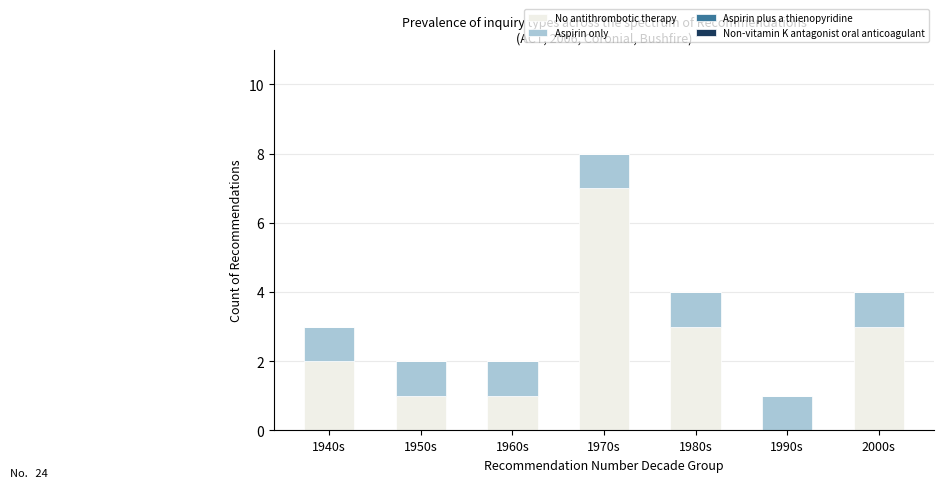

What is the total value across all series at 1980s?

4